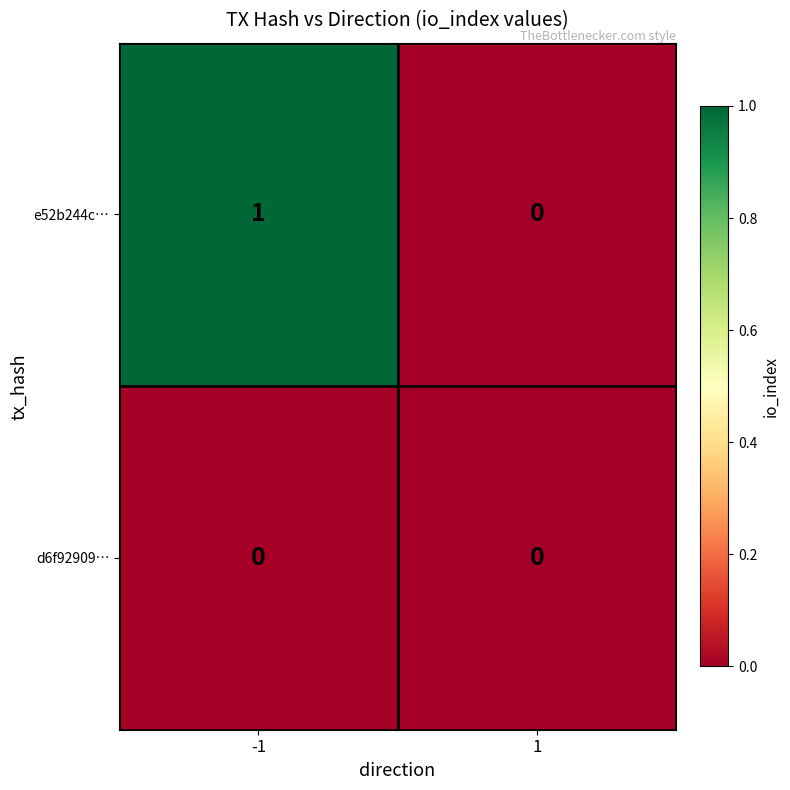

The value of e52b244c… at 1 is -1. True or false?

False